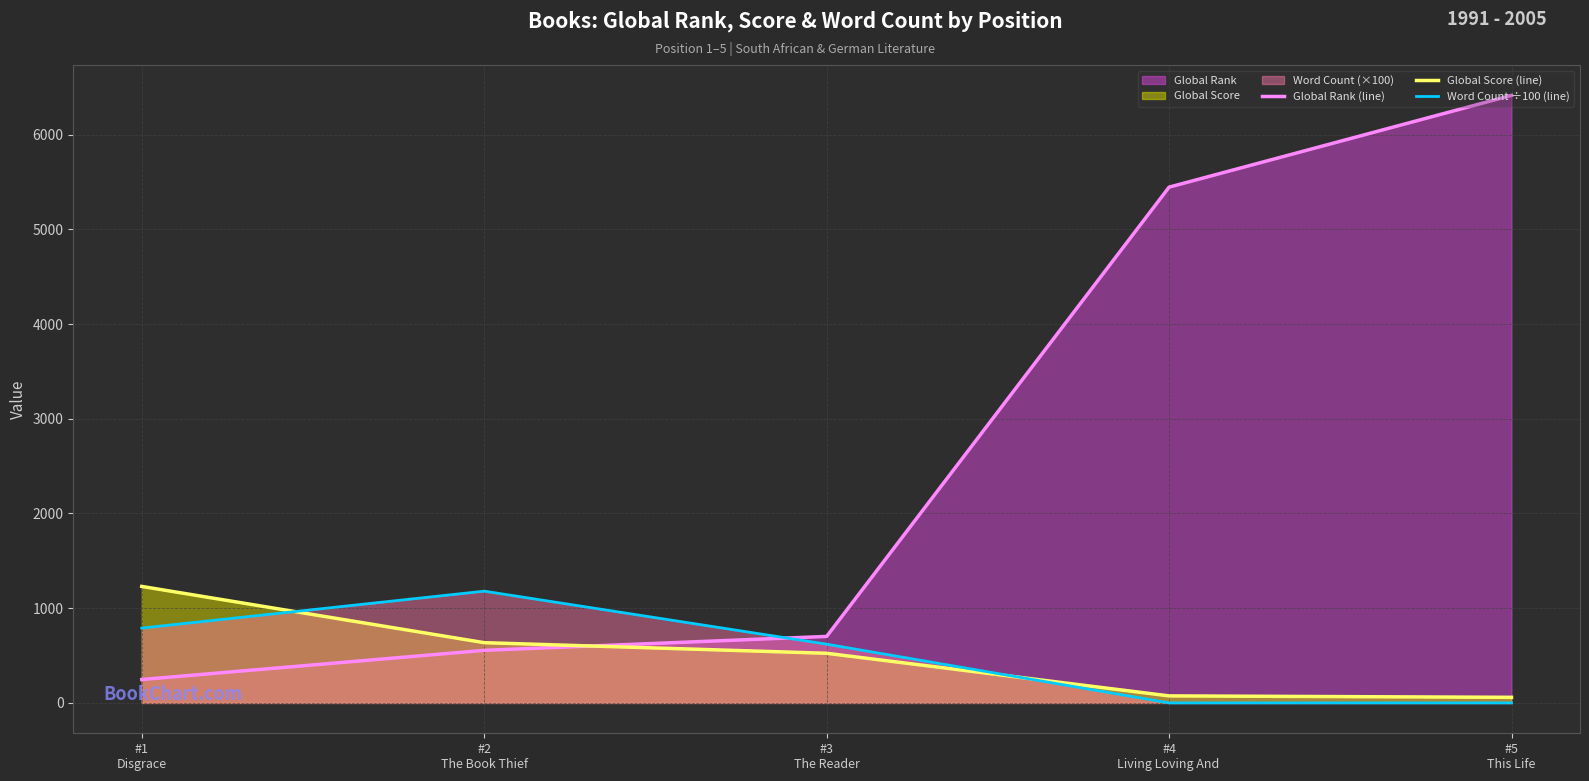

What position from the left is #1
Disgrace?

1